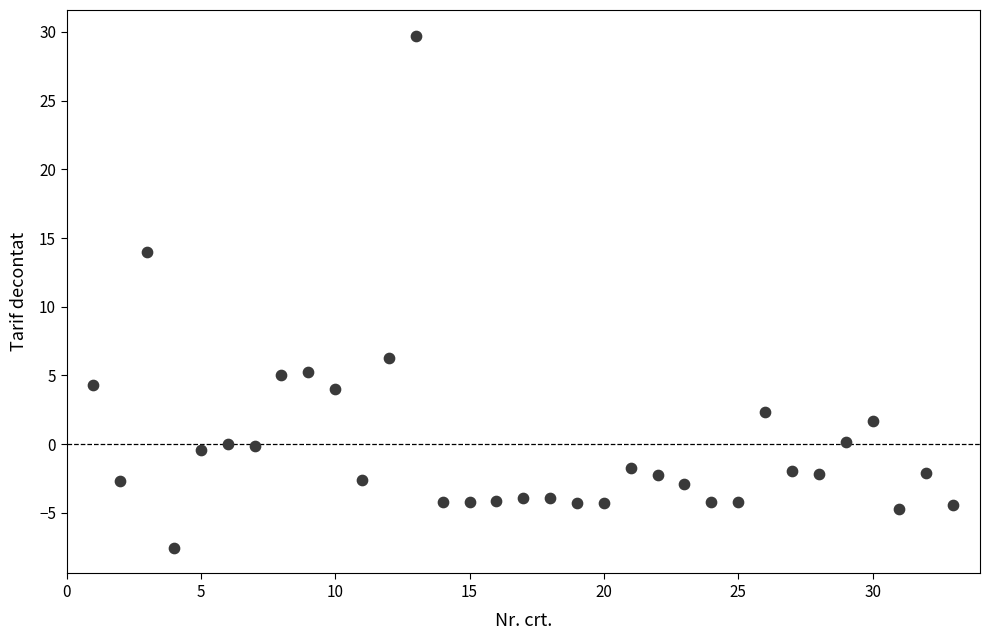

What Y value in the scatter plot is closest to 11?

14.0